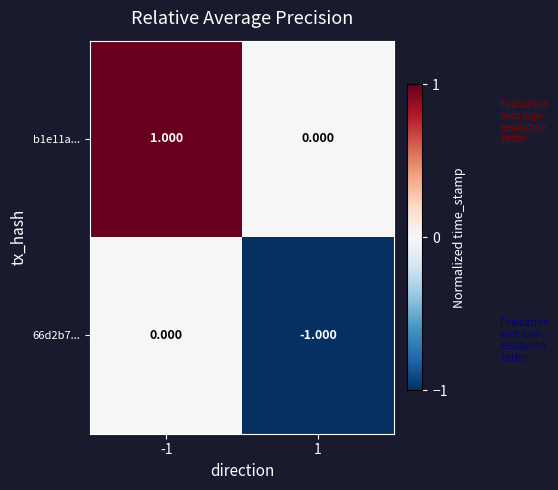

Is the value of 66d2b7... at -1 greater than the value of b1e11a... at -1?

No